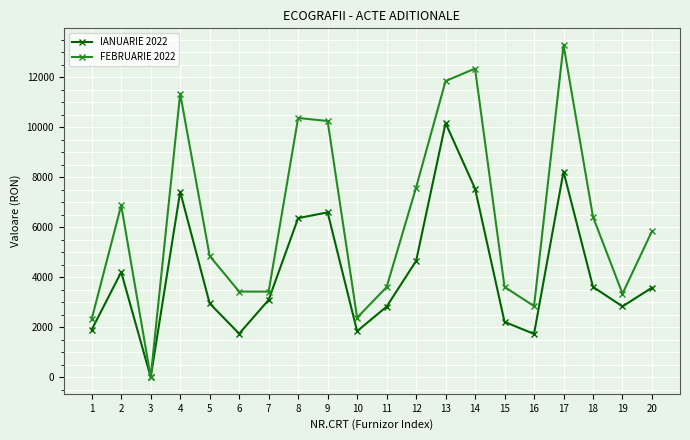

What is the total value across all series at 15?

5818.5